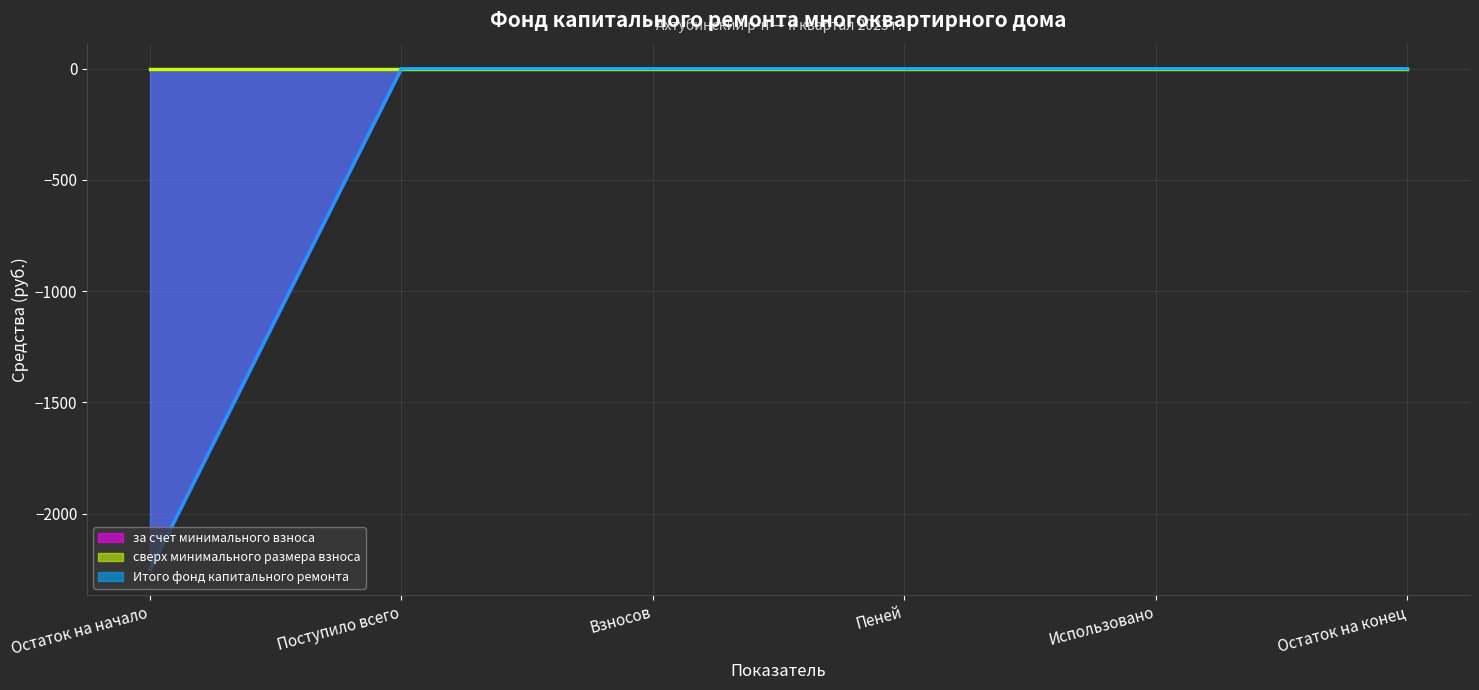

The value of за счет минимального взноса at Остаток на начало is -2252.7. True or false?

True